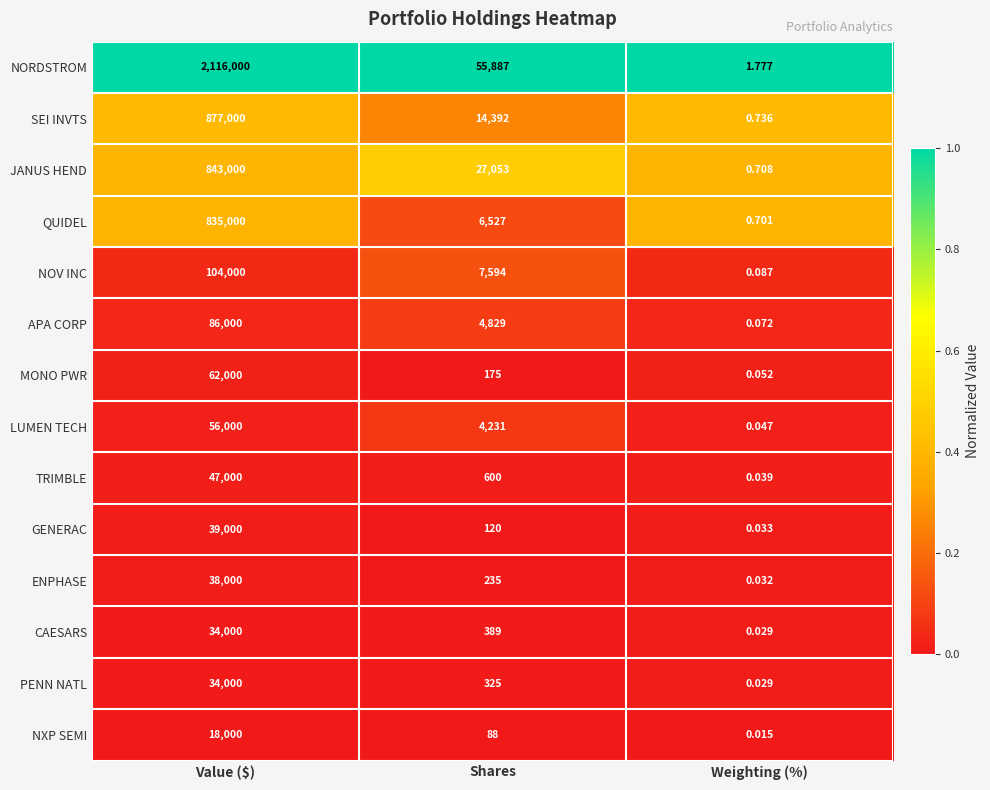

Rank the series at Shares from highest to lowest value.

NORDSTROM, JANUS HEND, SEI INVTS, NOV INC, QUIDEL, APA CORP, LUMEN TECH, TRIMBLE, CAESARS, PENN NATL, ENPHASE, MONO PWR, GENERAC, NXP SEMI